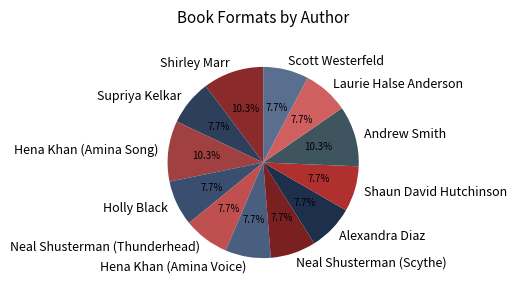

What percentage is the Hena Khan (Amina Song) slice, to the nearest percent?

10%